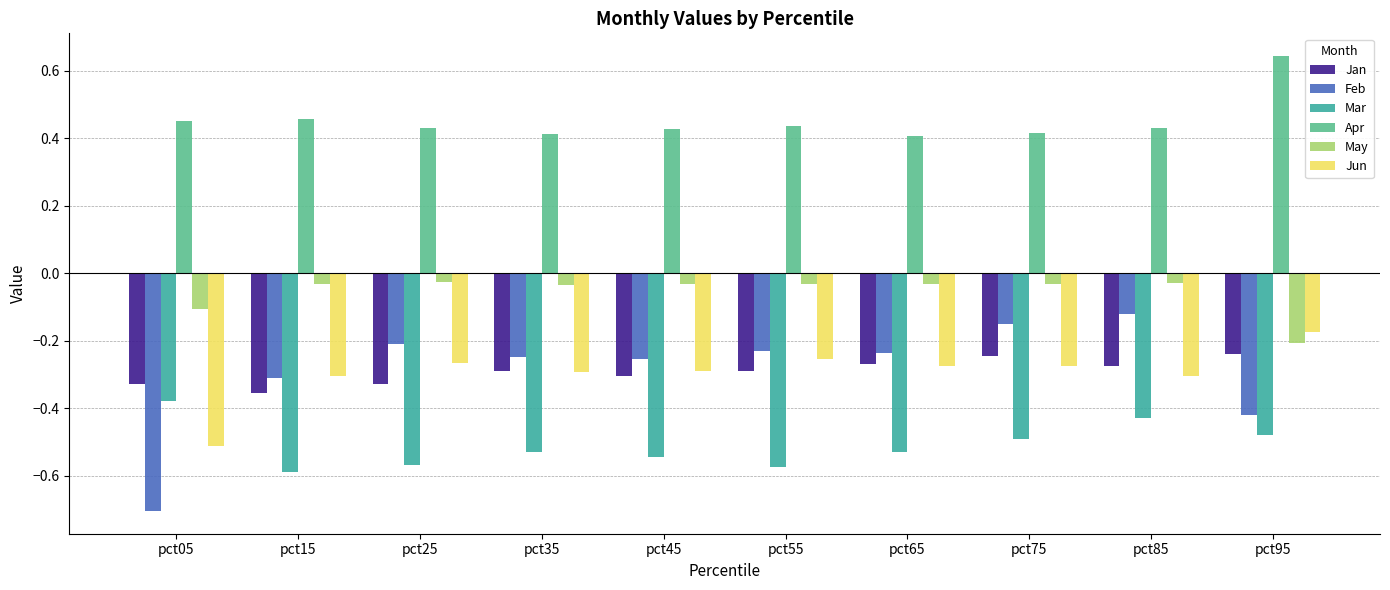

Which series has the widest spread of values?

Feb